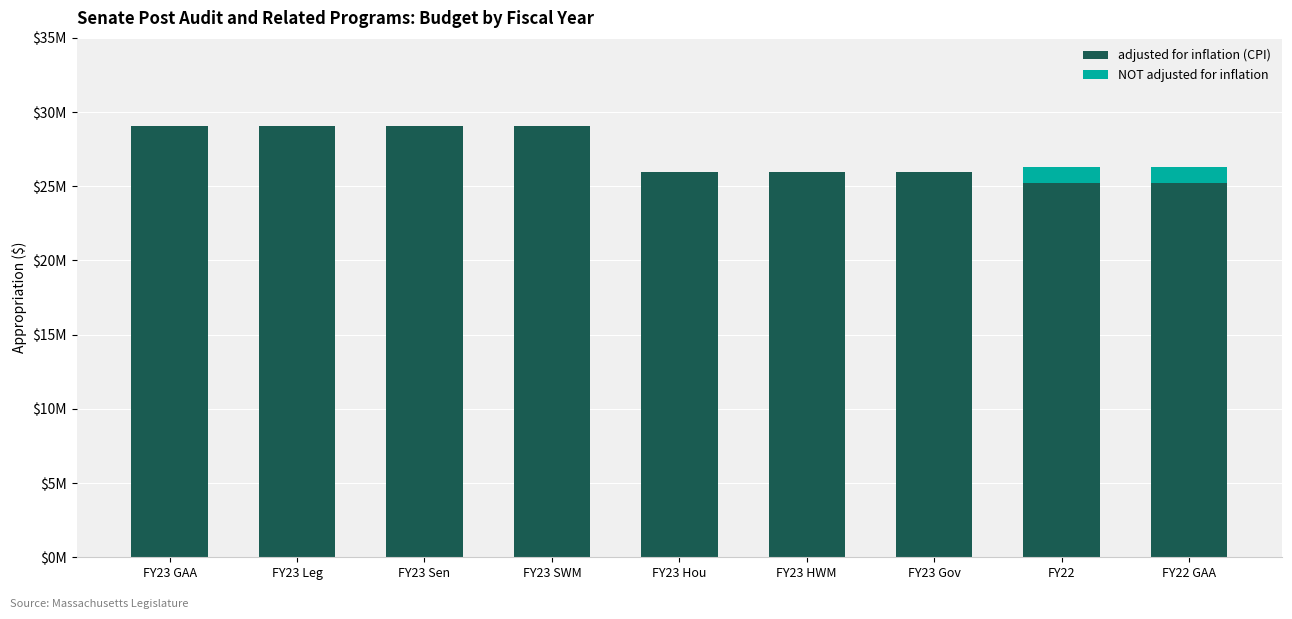

What are all the series names shown in the legend?

adjusted for inflation (CPI), NOT adjusted for inflation